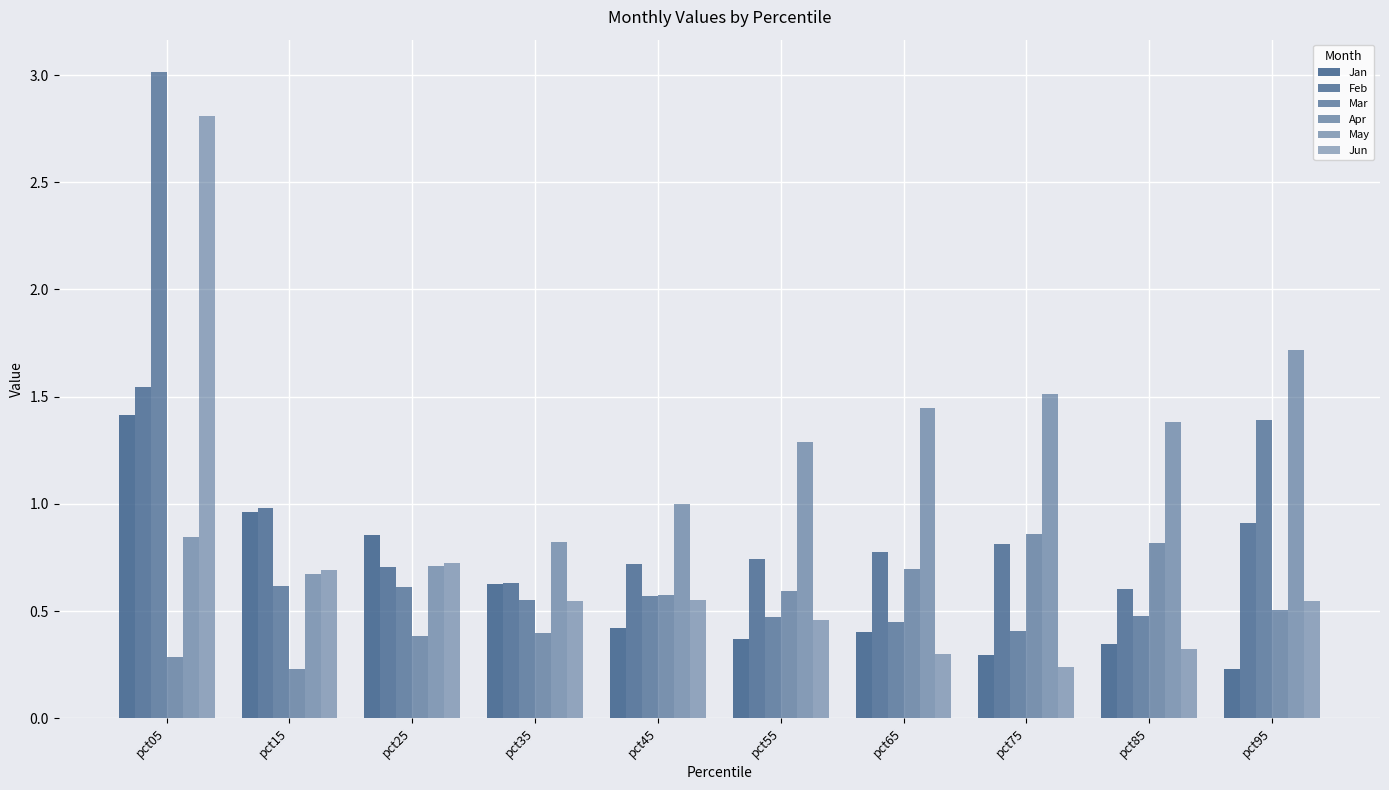

What is the difference between the Mar values at pct45 and pct85?

0.1